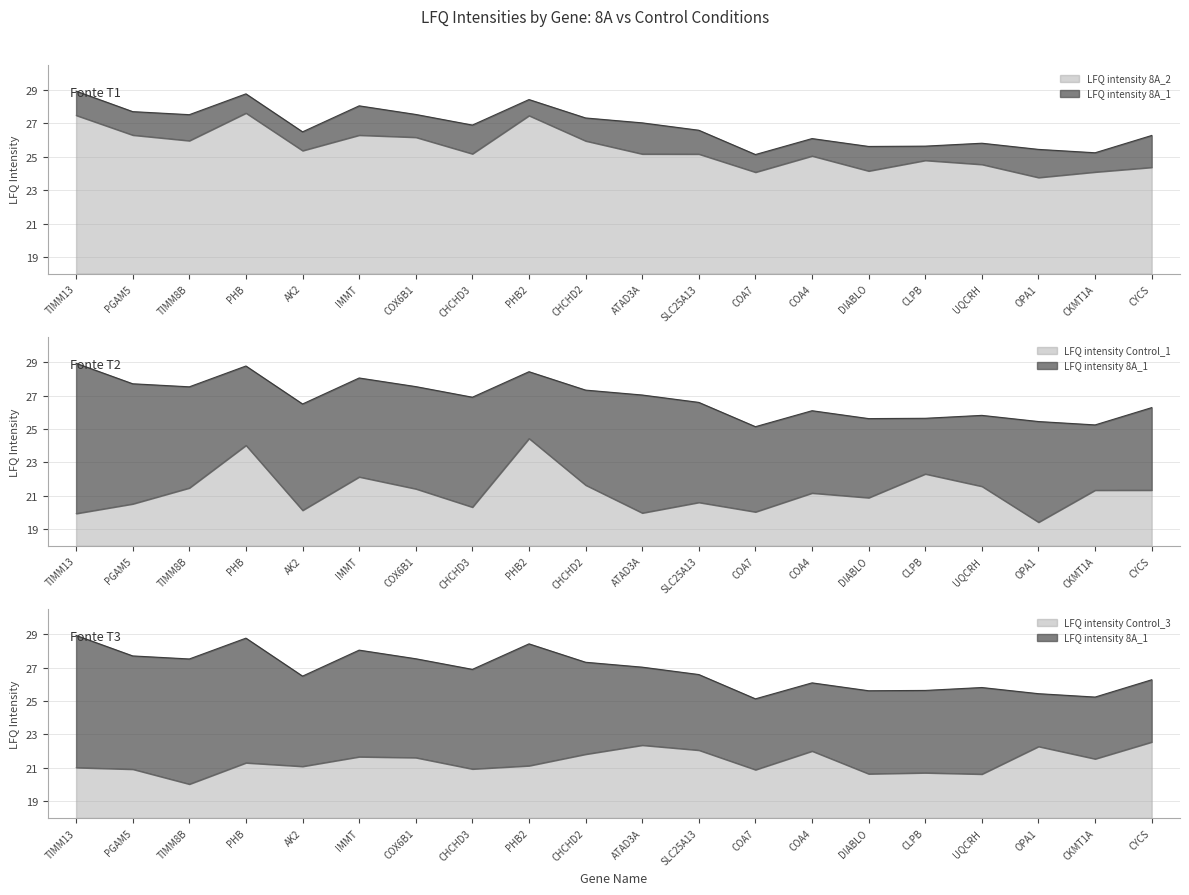

True or false: LFQ intensity Control_3 and LFQ intensity Control_1 intersect in this chart.

True